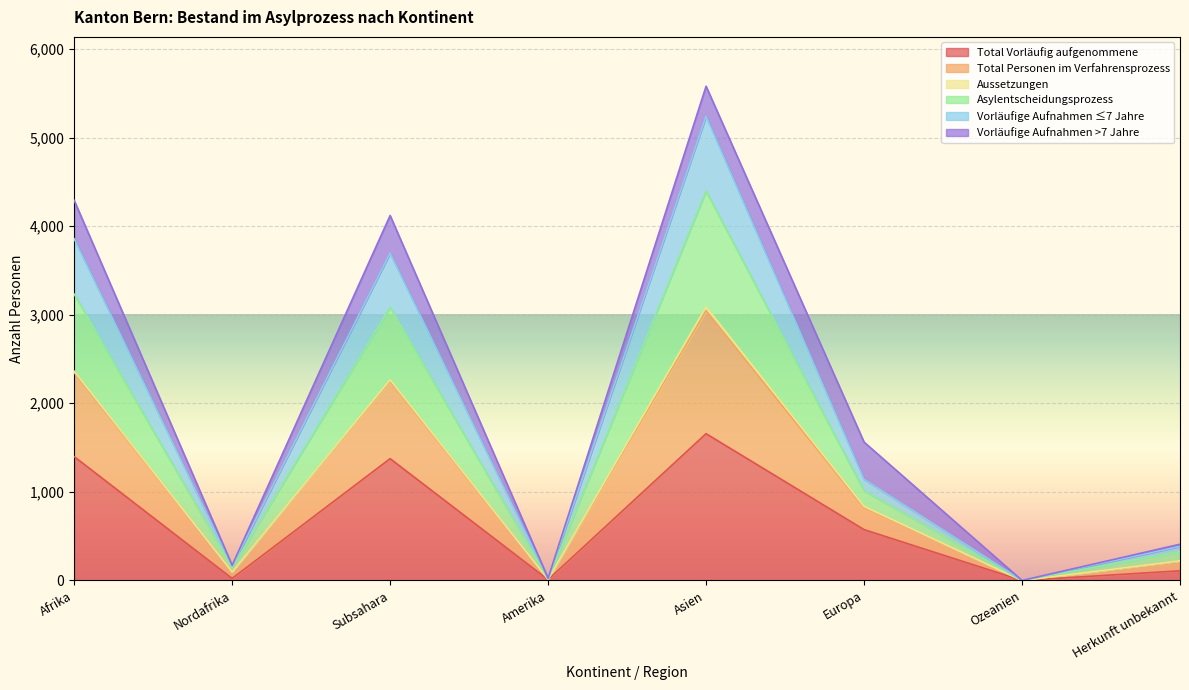

Is it true that Total Vorläufig aufgenommene equals 1398 at Afrika?

True